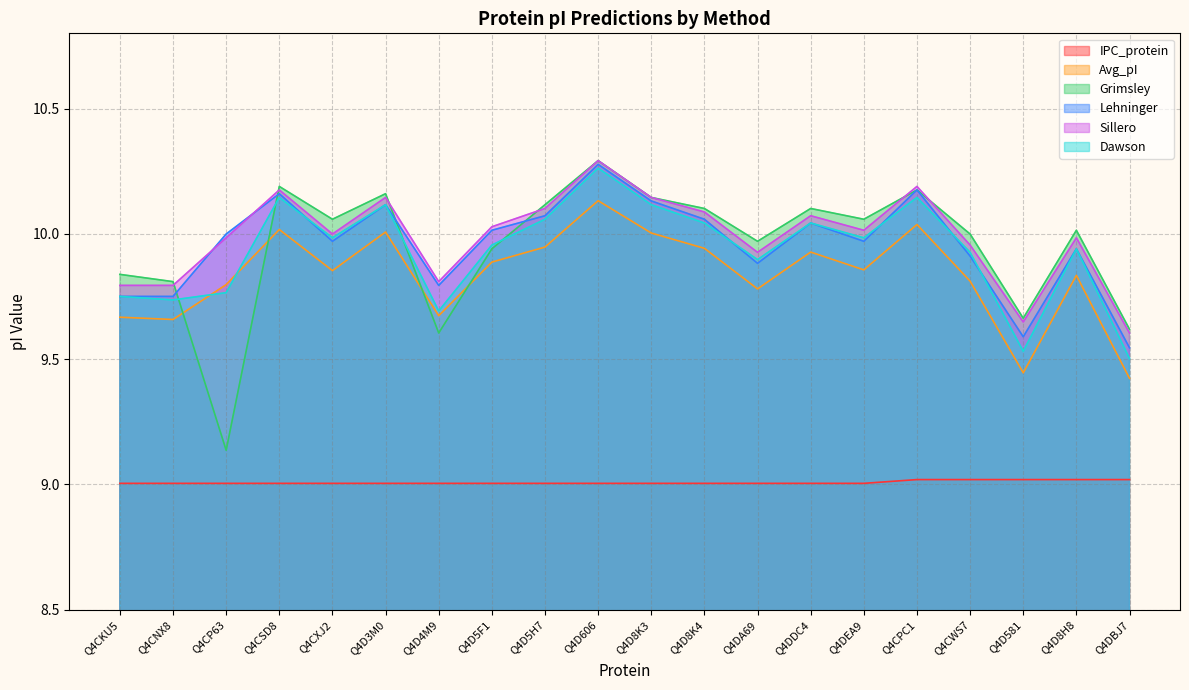

The value of Dawson at Q4CNX8 is 9.7. True or false?

True